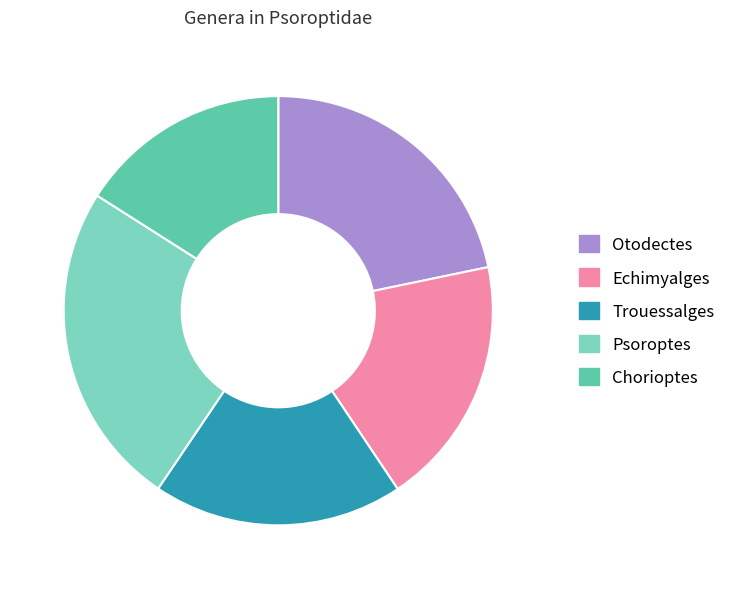

How many slices are in this pie chart?

5